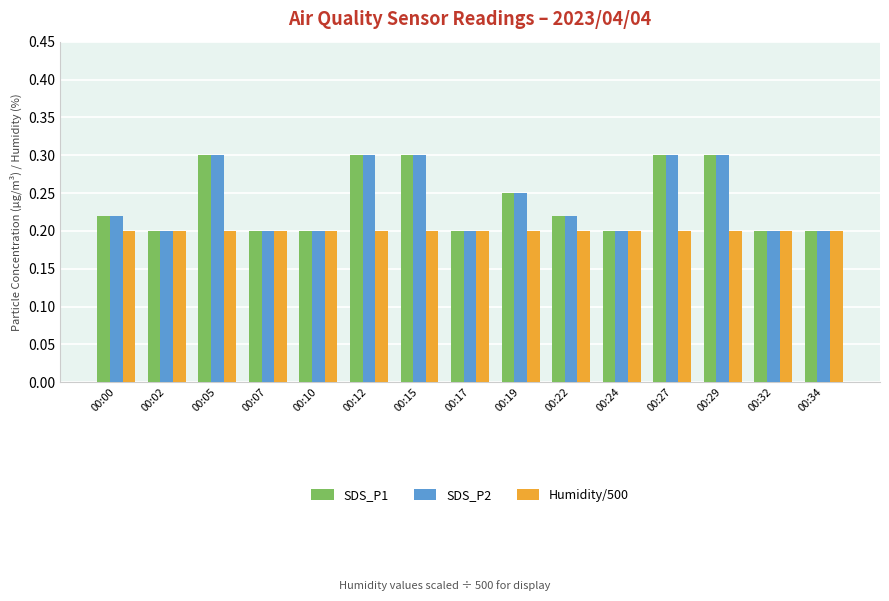

What is the maximum value shown in the chart?

0.3